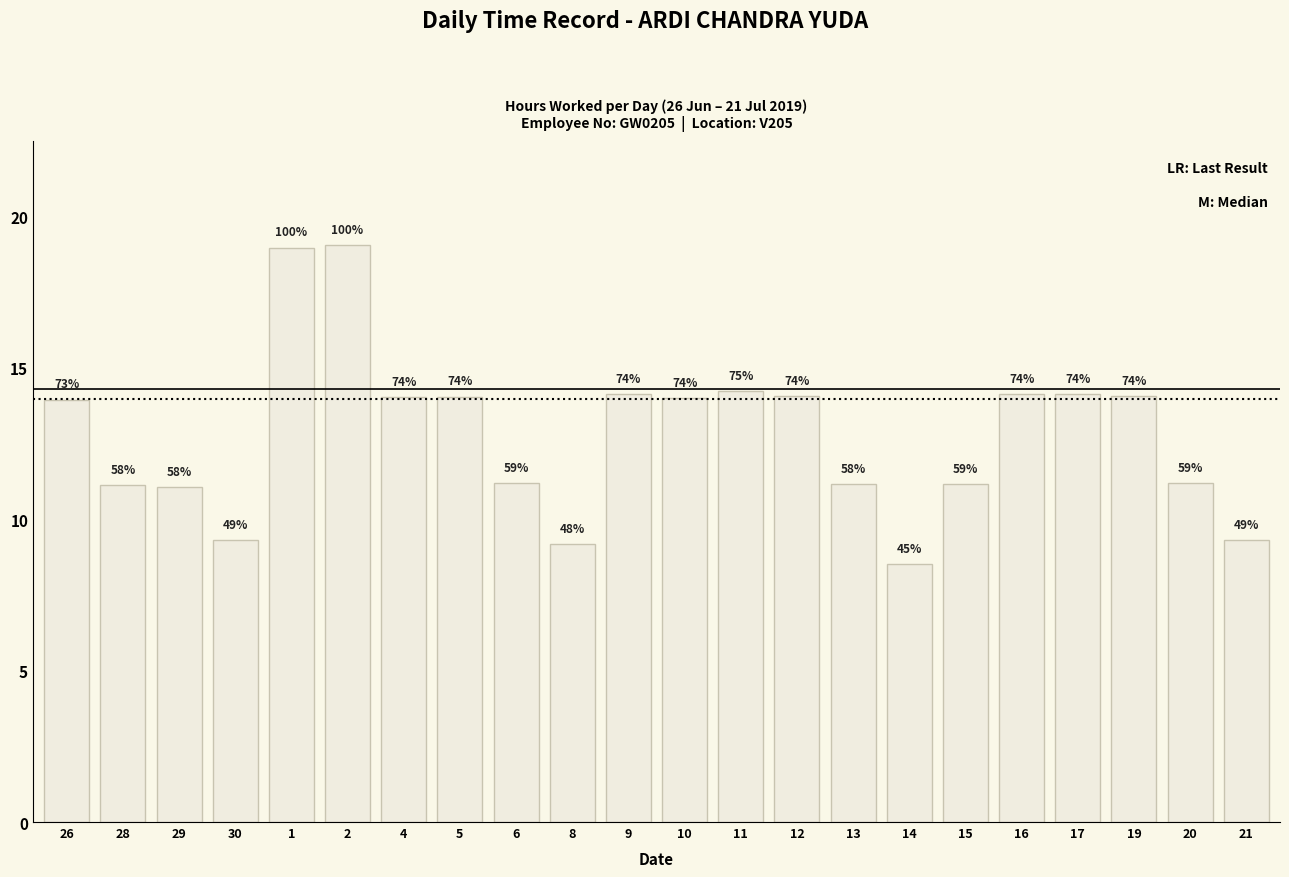

What is the difference between the maximum and minimum values?

10.5